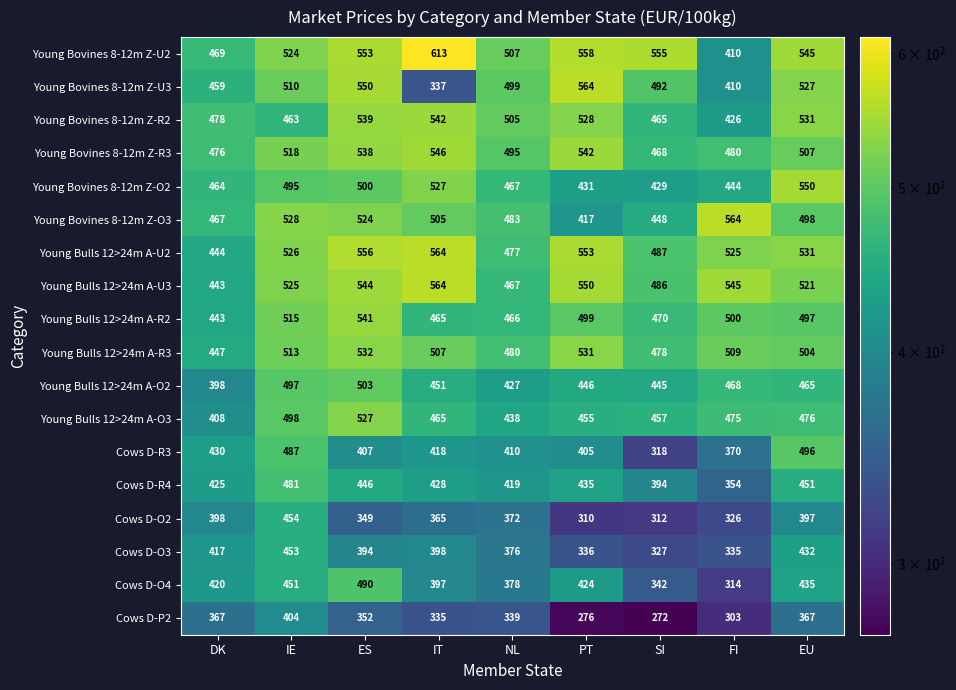

Where does the Young Bulls 12>24m A-R3 series first go above 507?

IE